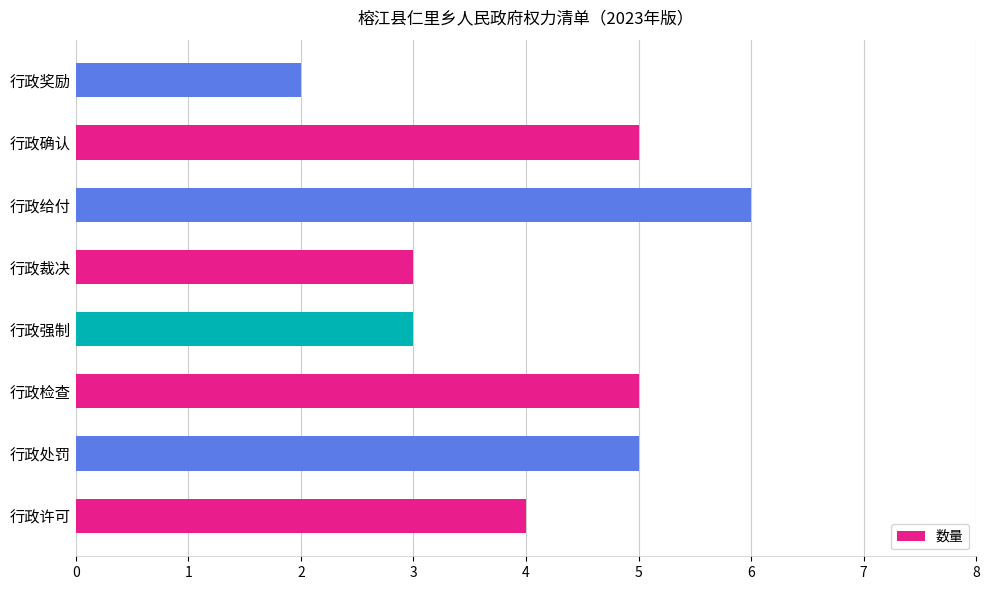

How many values are below 5?

4